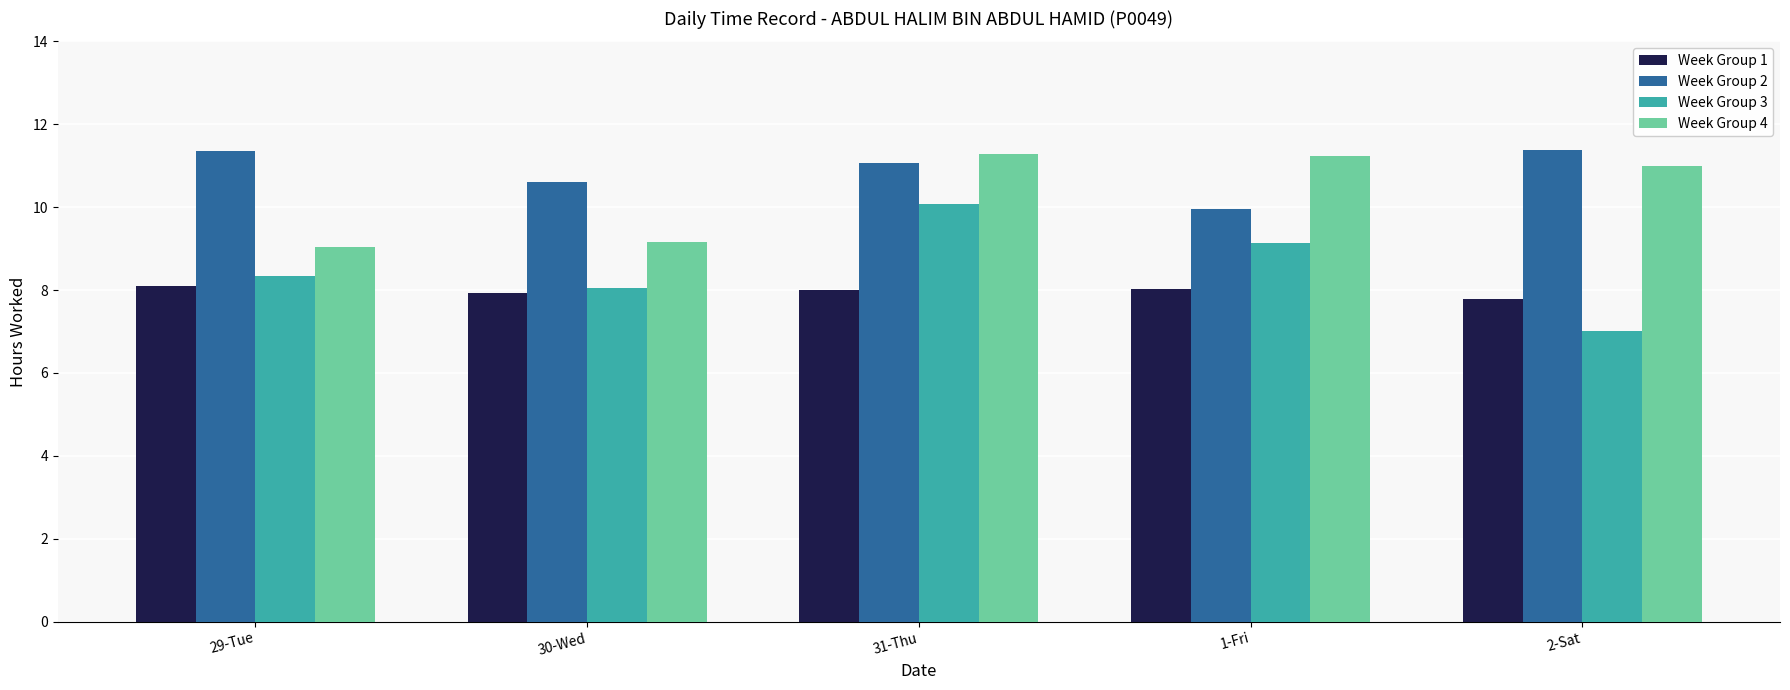

What is the sum of all Week Group 3 values?

42.6